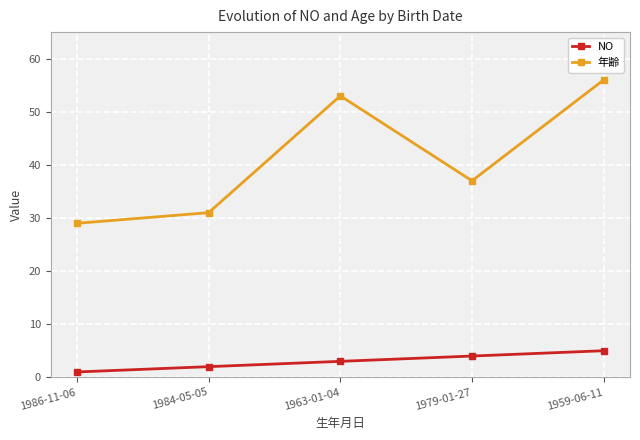

What is the label of the 3rd point from the left?

1963-01-04